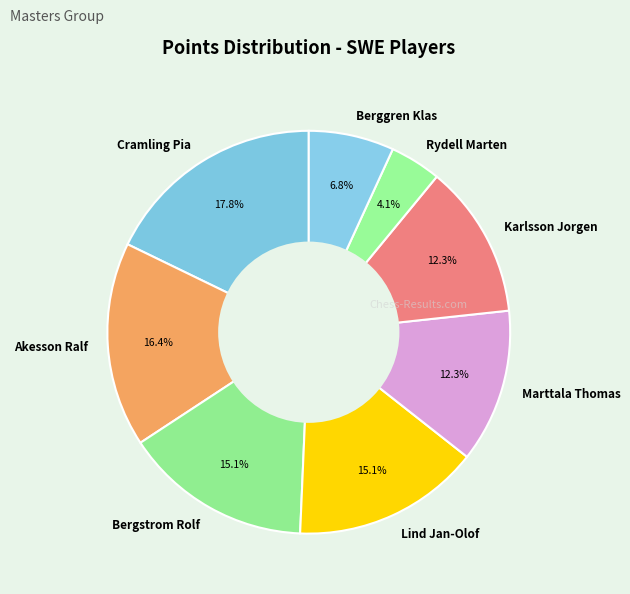

What is the ratio of the value at Lind Jan-Olof to the value at Akesson Ralf?

0.9